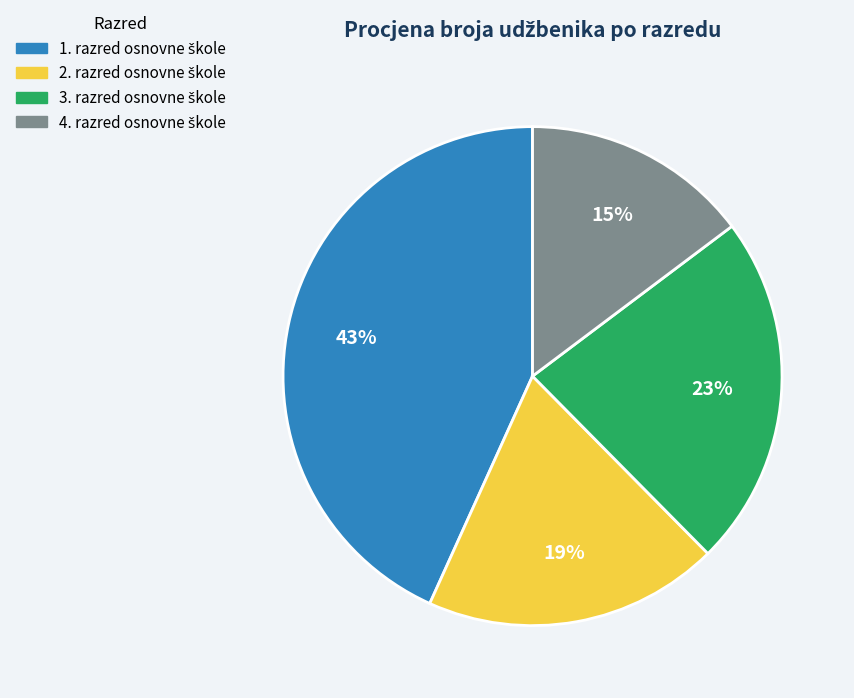

Does any single category account for the majority?

No